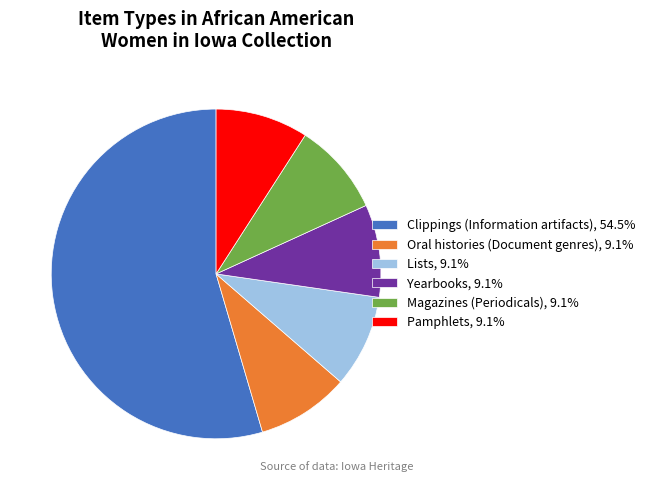

Is Yearbooks the majority of the pie?

No